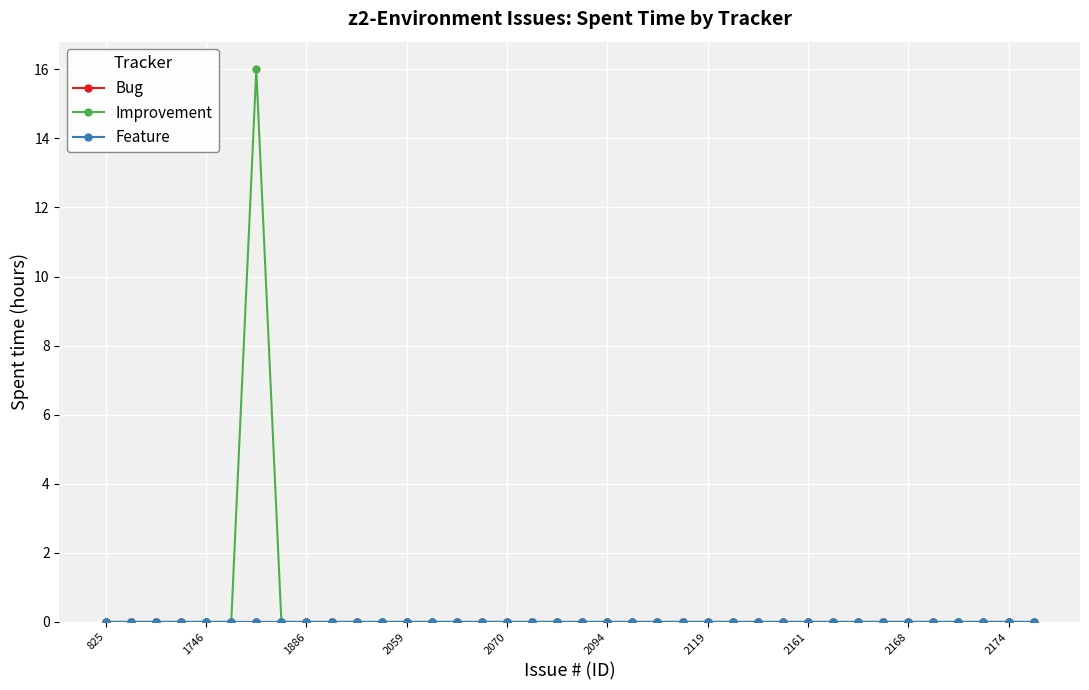

At which label does Improvement reach its minimum?

825